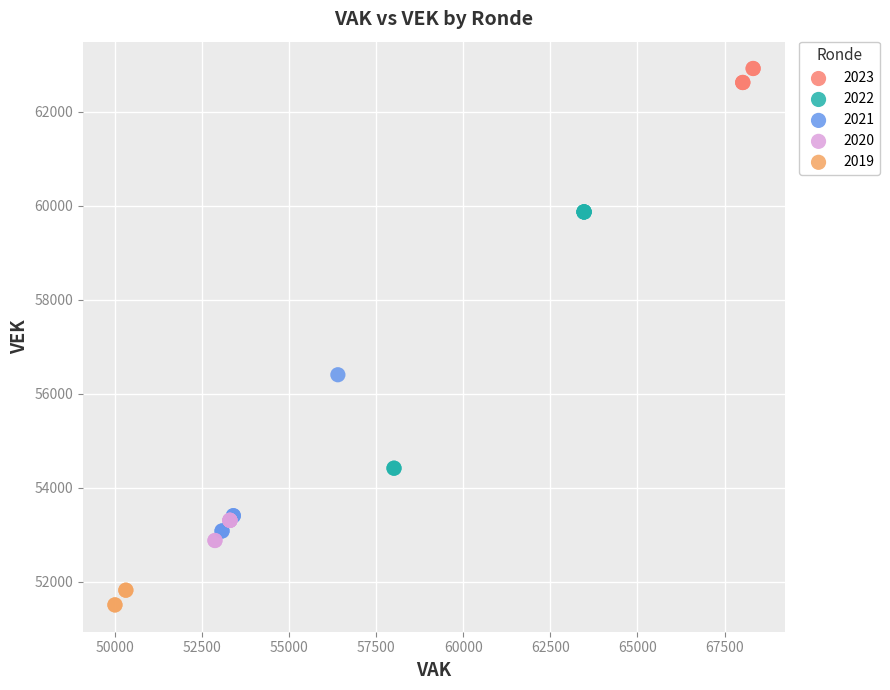

Which series contains the highest Y value?

2023